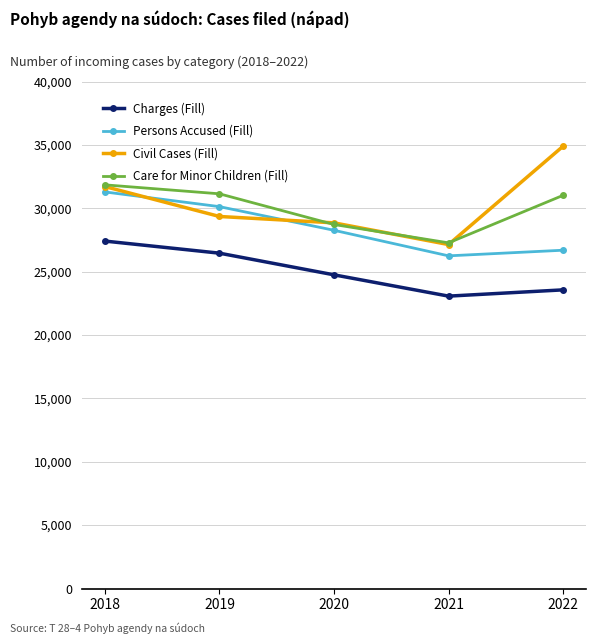

Where does the Persons Accused (Fill) series first go above 28261?

2018